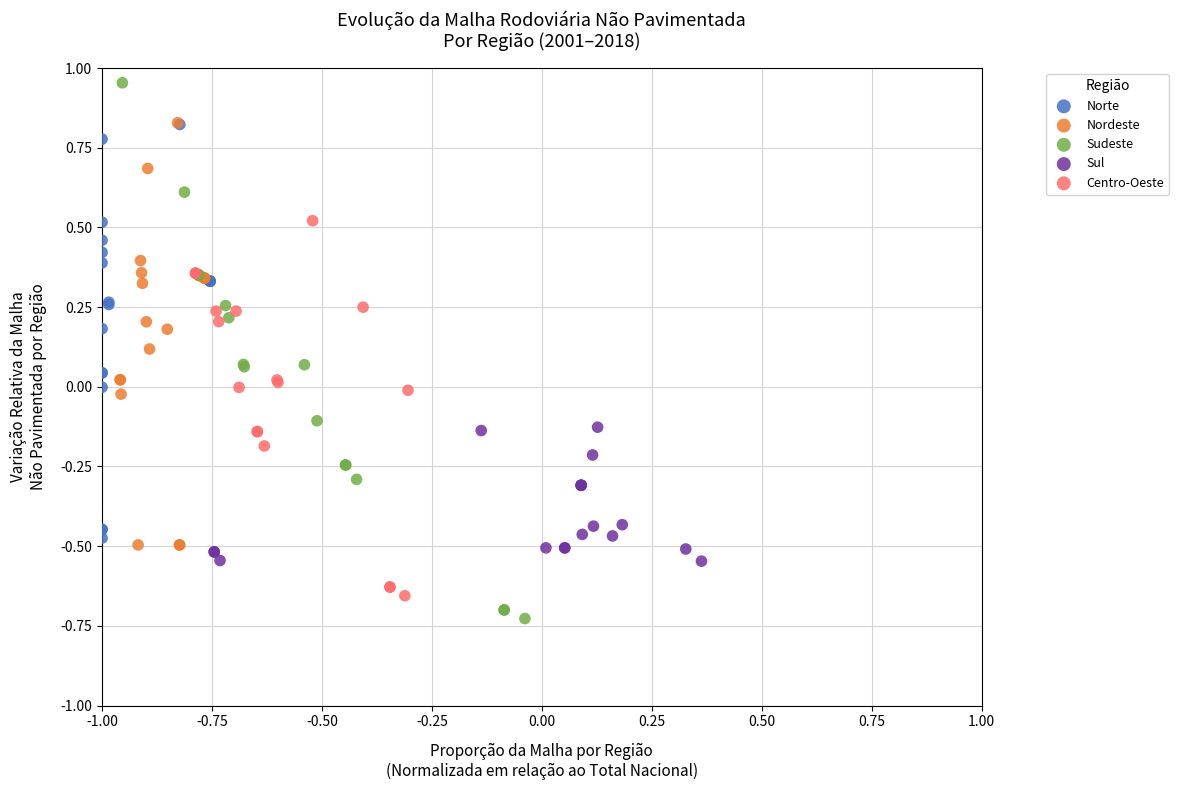

Which series has the largest Y range (max minus min)?

Sudeste